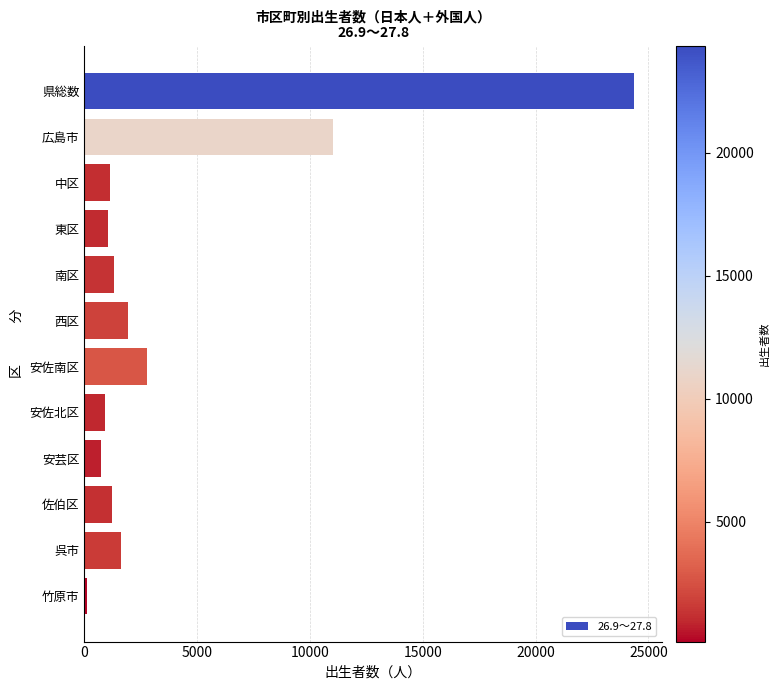

Approximately how many times larger is the value at 南区 compared to 呉市?

0.8